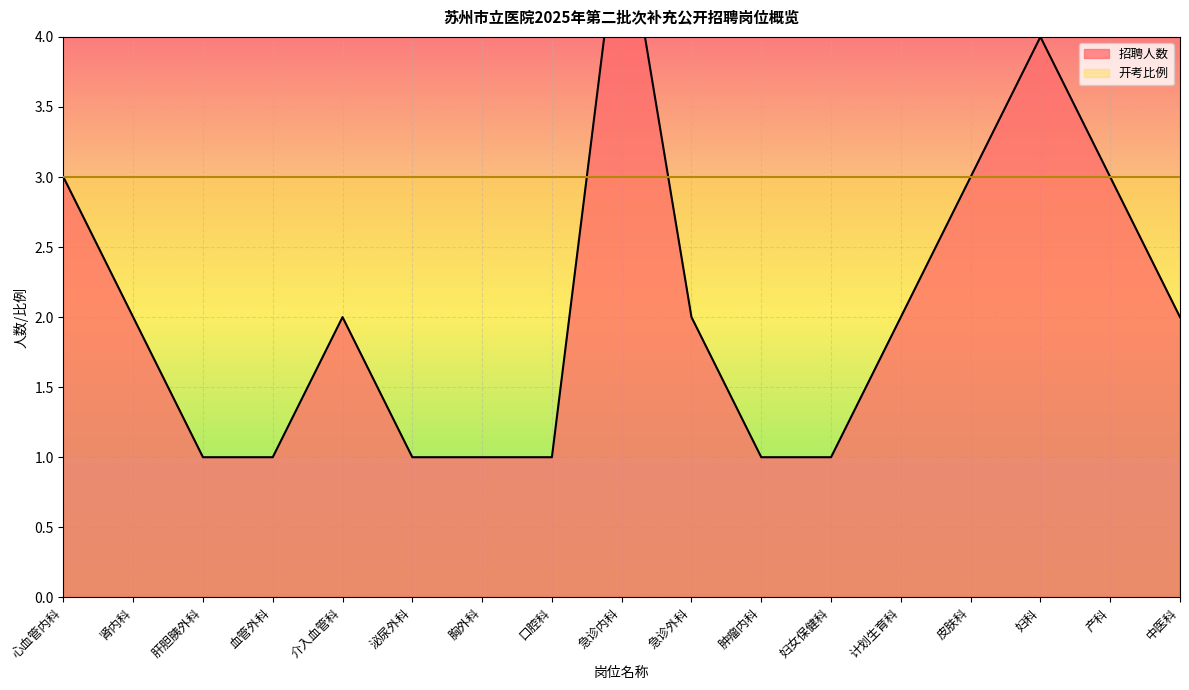

Reading left to right, list all the values displayed in this chart.

3	2	1	1	2	1	1	1	5	2	1	1	2	3	4	3	2